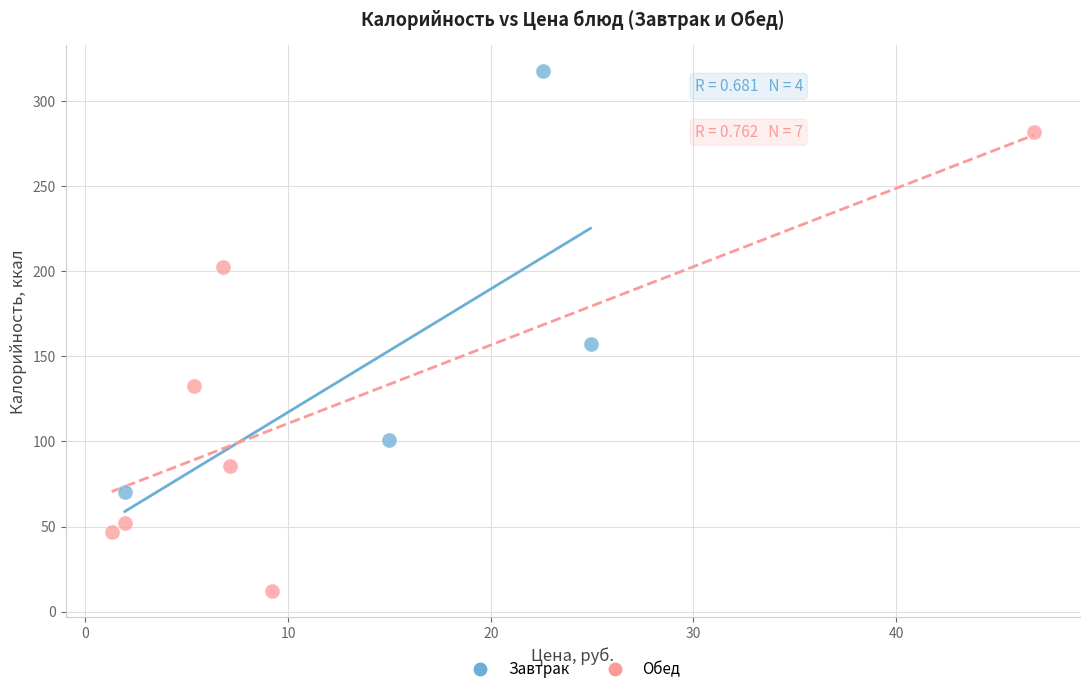

Which series contains the highest Y value?

Завтрак